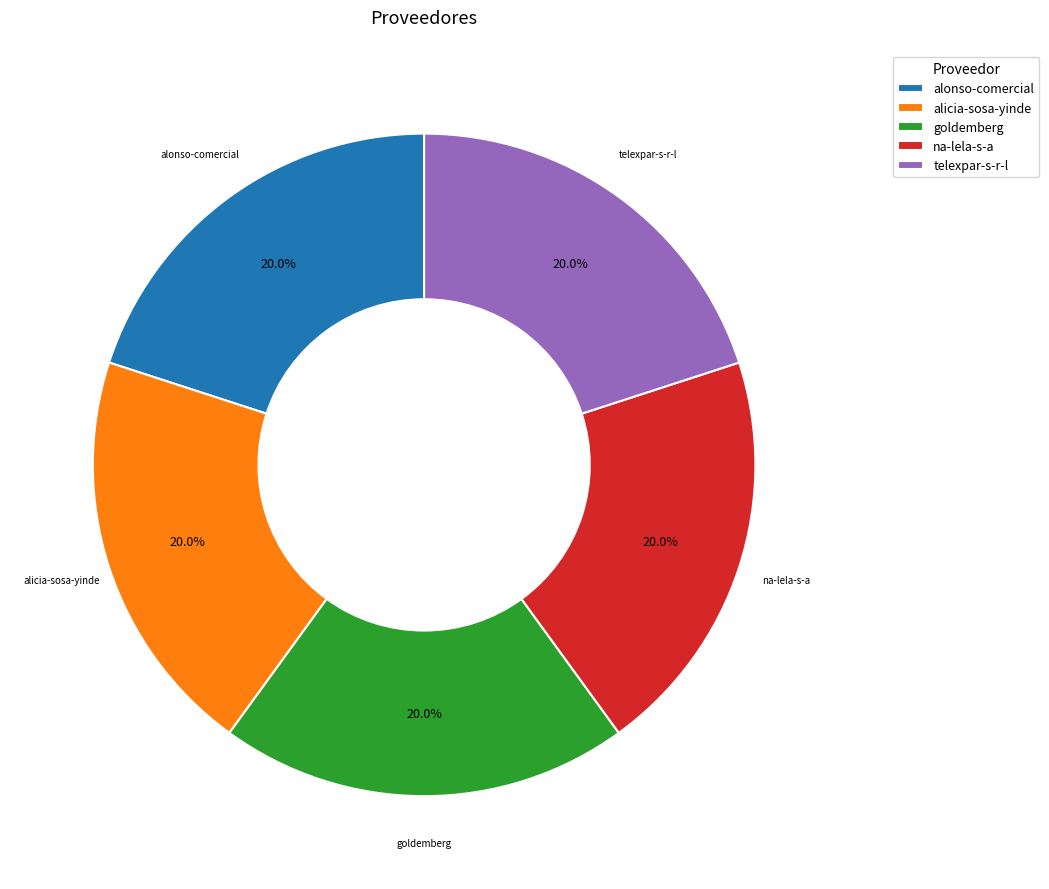

Does na-lela-s-a account for over 50% of the chart?

No